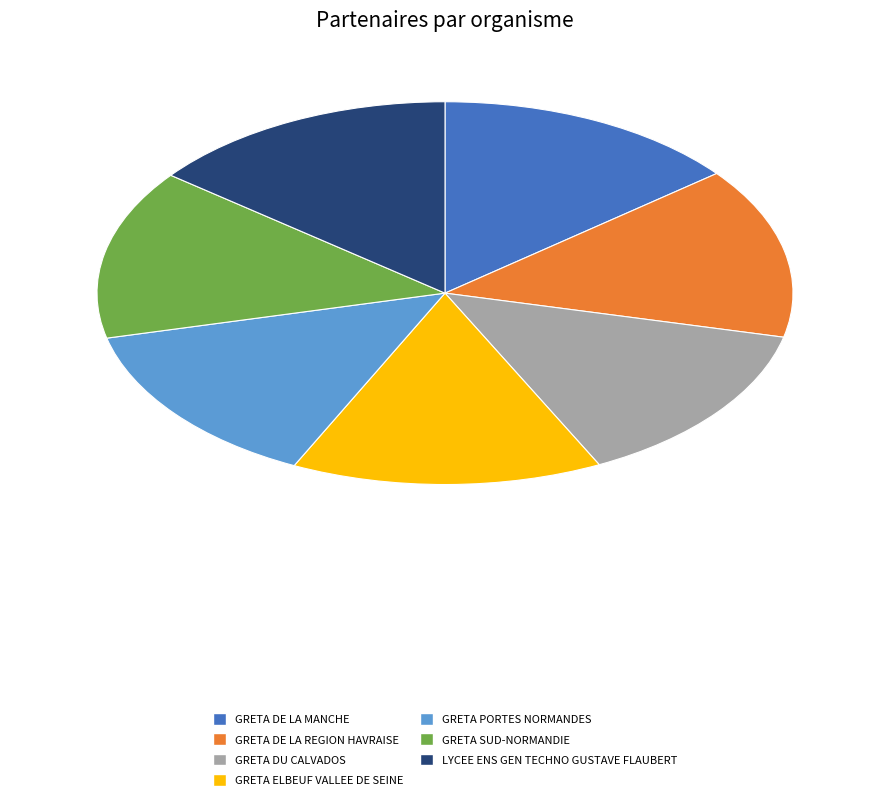

Does any single category account for the majority?

No